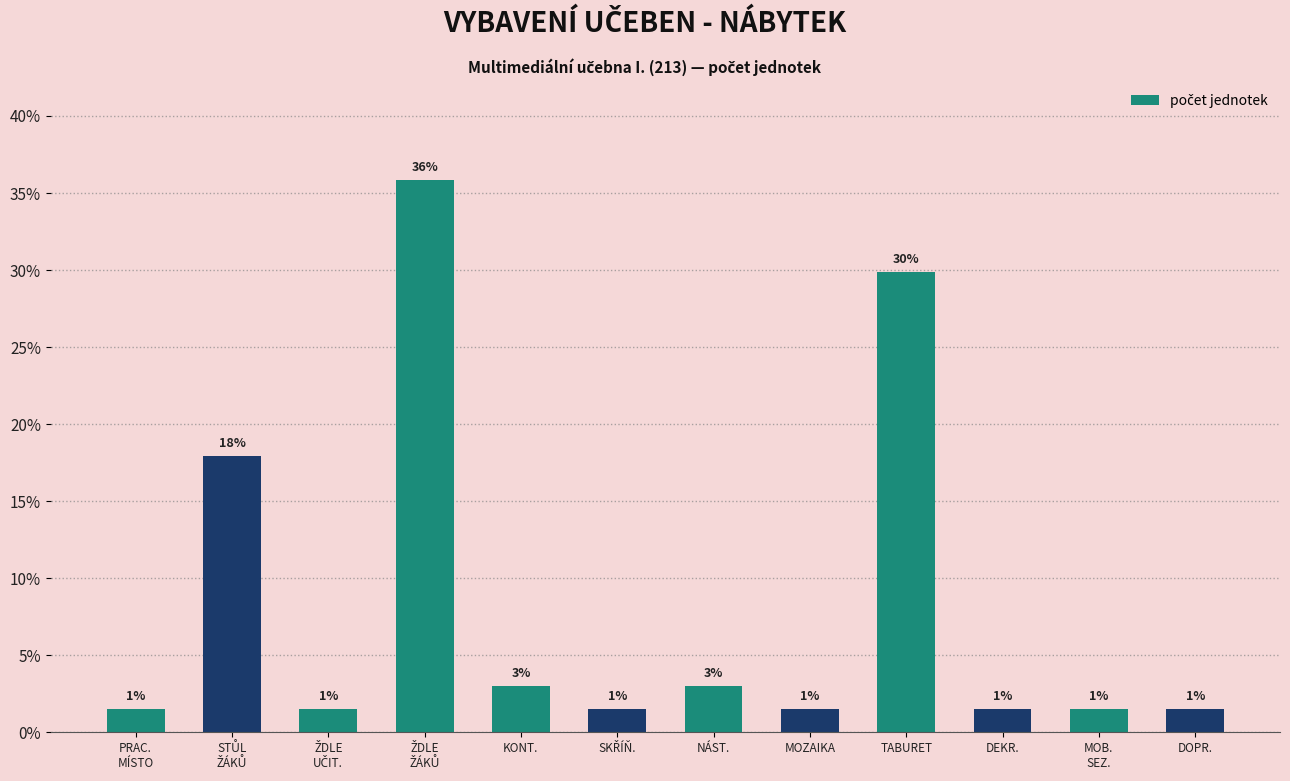

How many bars are there in total?

12